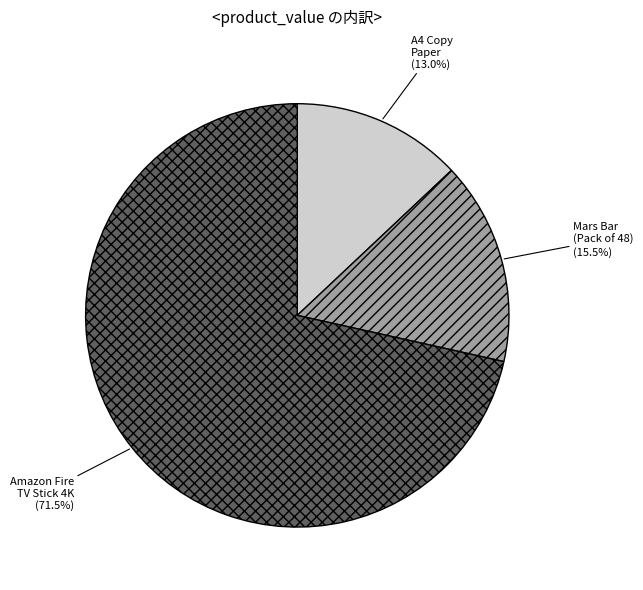

Which category accounts for the majority?

Amazon Fire TV Stick 4K